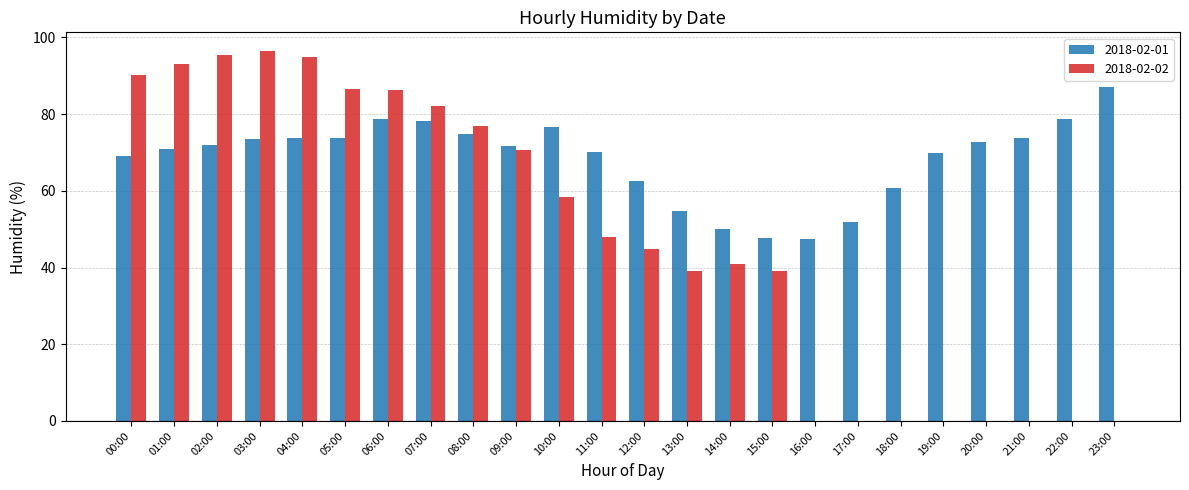

How many groups of bars are there?

24